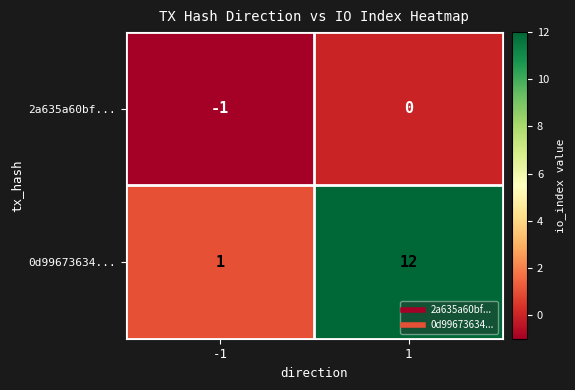

List the labels in order of 0d99673634... value, largest first.

1, -1